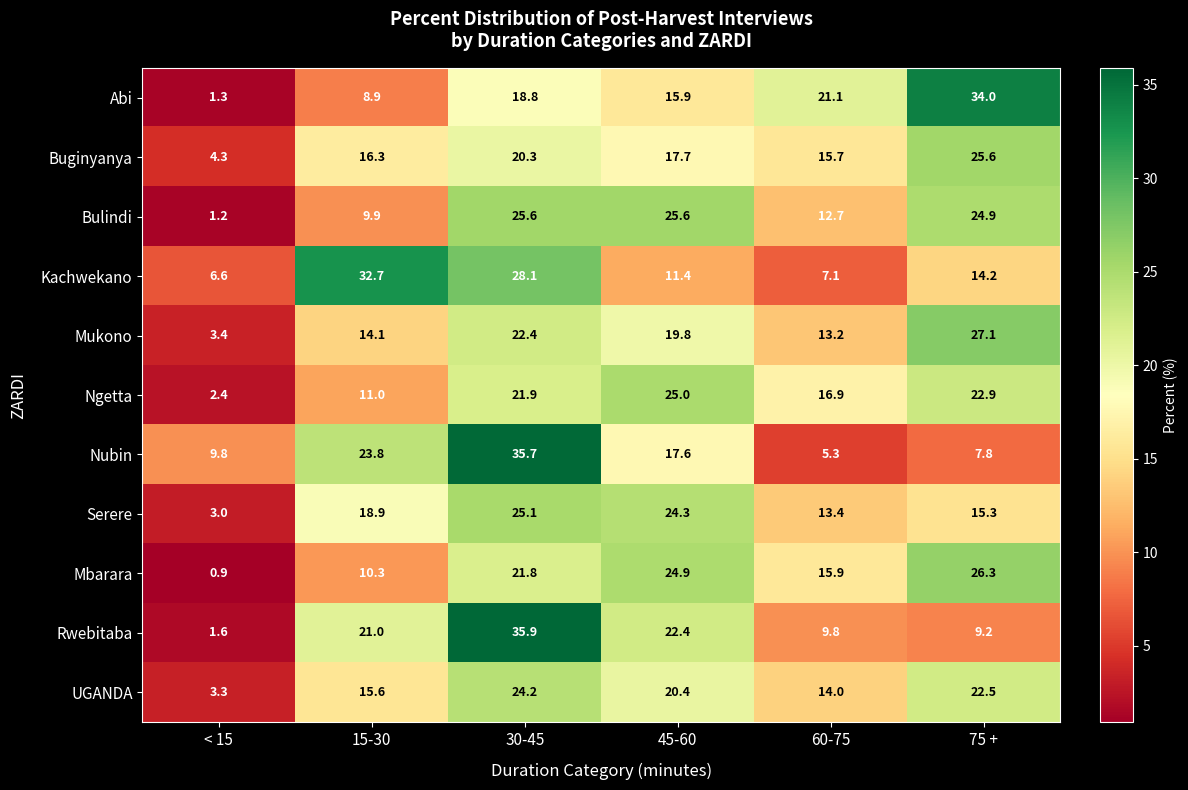

At 45-60, list the series in order from smallest to largest.

Kachwekano, Abi, Nubin, Buginyanya, Mukono, UGANDA, Rwebitaba, Serere, Mbarara, Ngetta, Bulindi